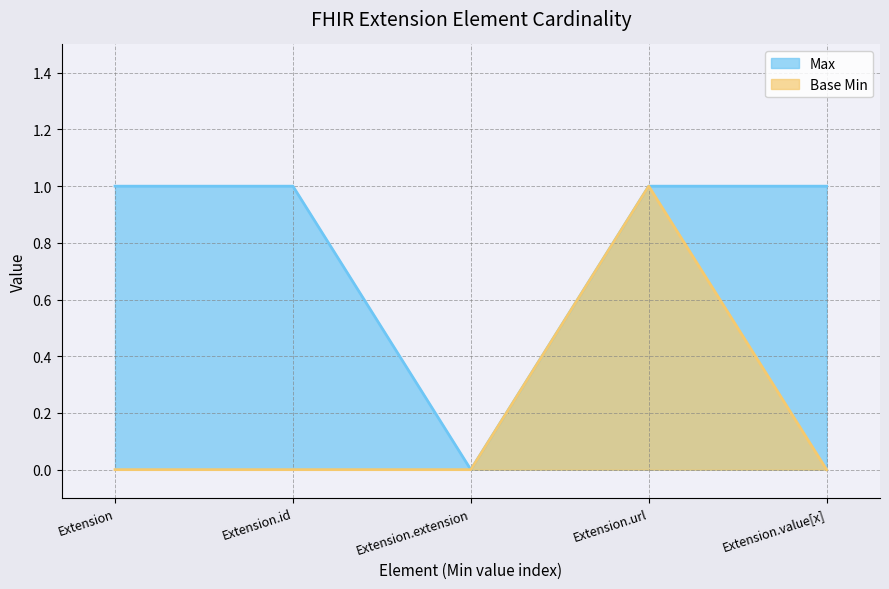

Which series has the largest range (max minus min)?

Max